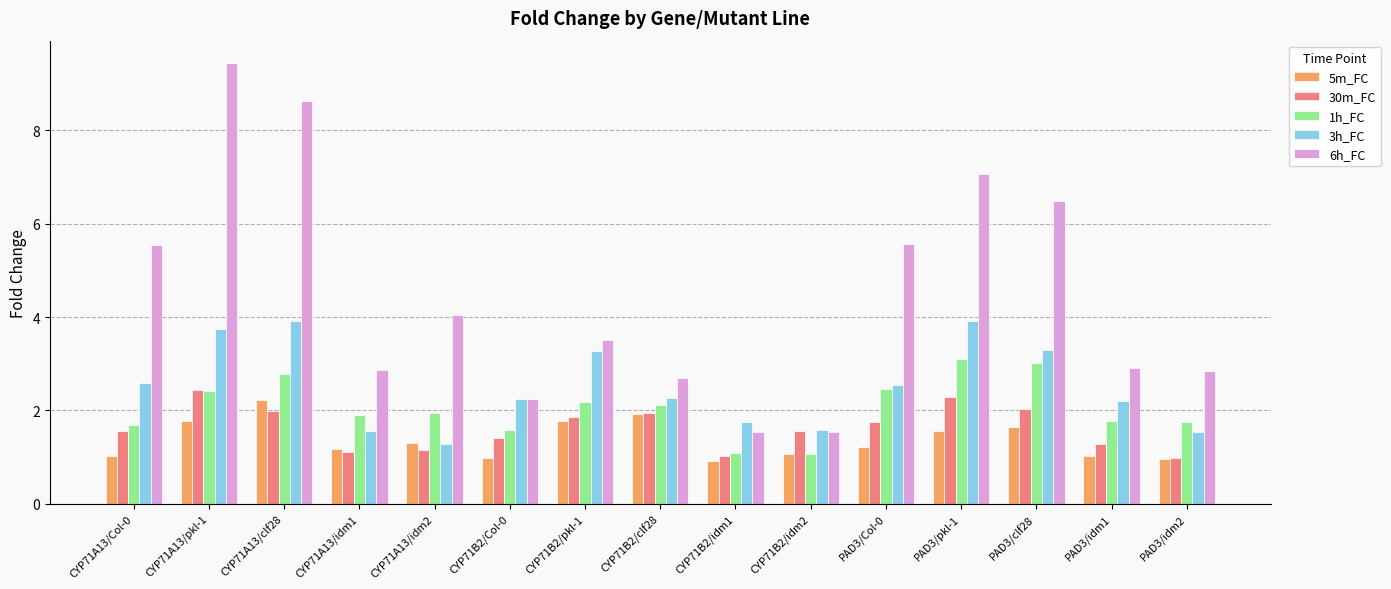

True or false: 3h_FC has a value of 1.6 at CYP71A13/idm1.

True